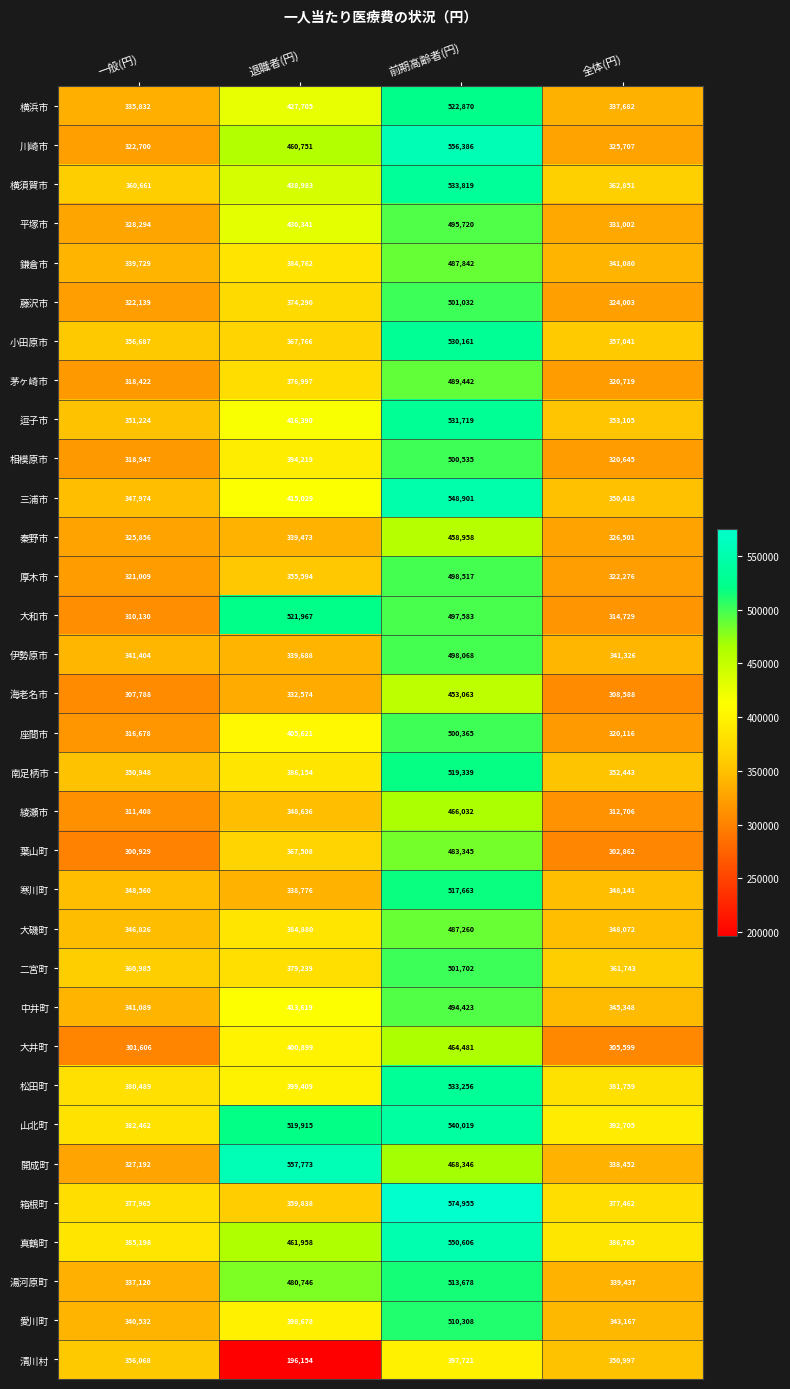

Which series has the widest spread of values?

川崎市